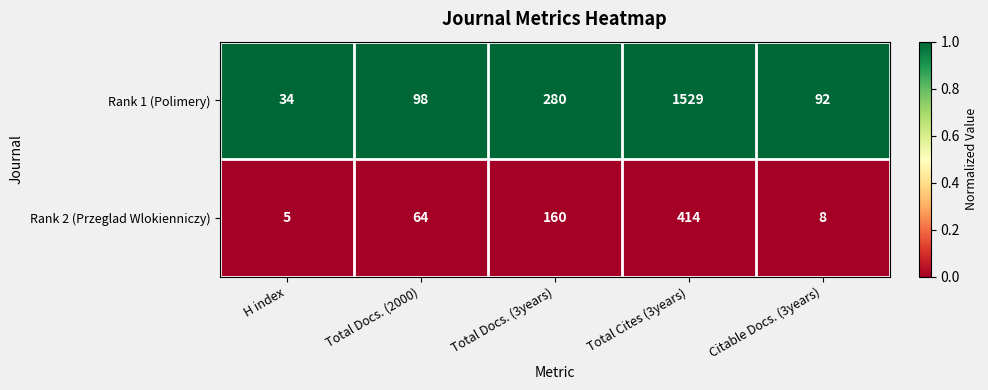

How many categories are shown in the chart?

5